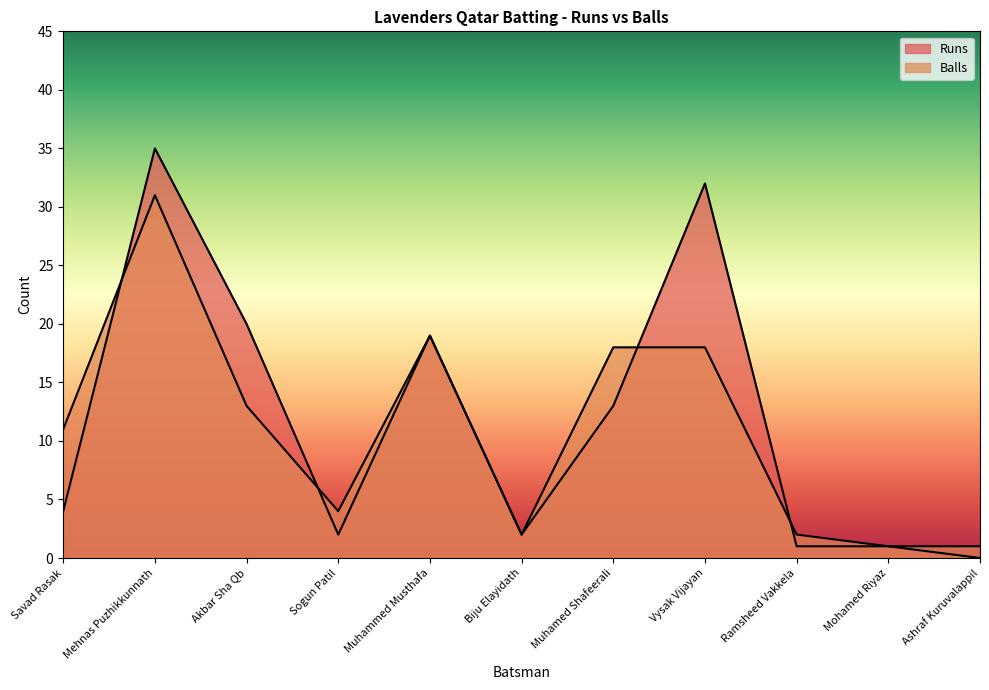

Does the chart have visible grid lines?

No